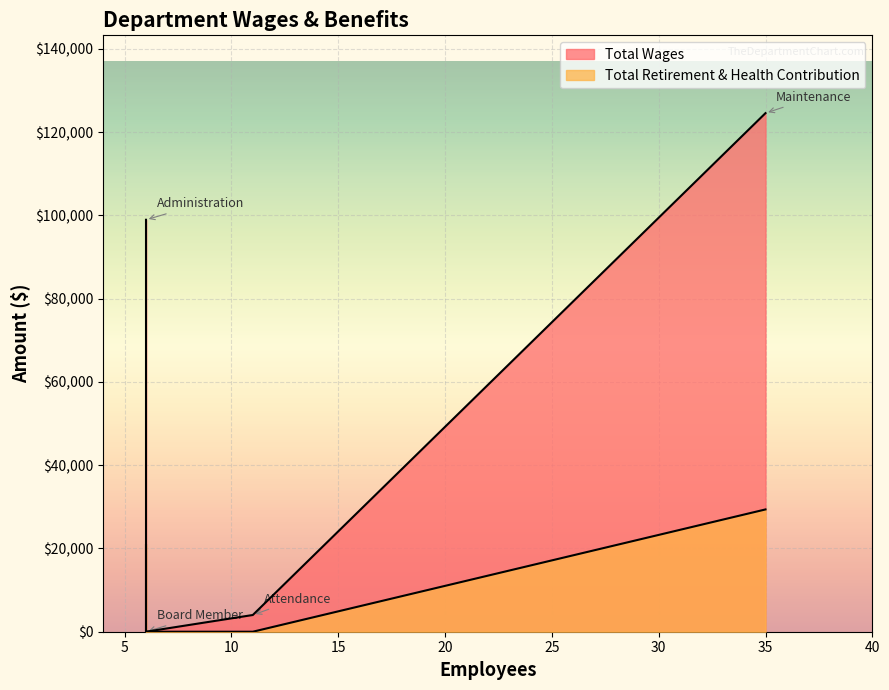

Rank the series by their maximum value, from highest to lowest.

Total Wages, Total Retirement & Health Contribution